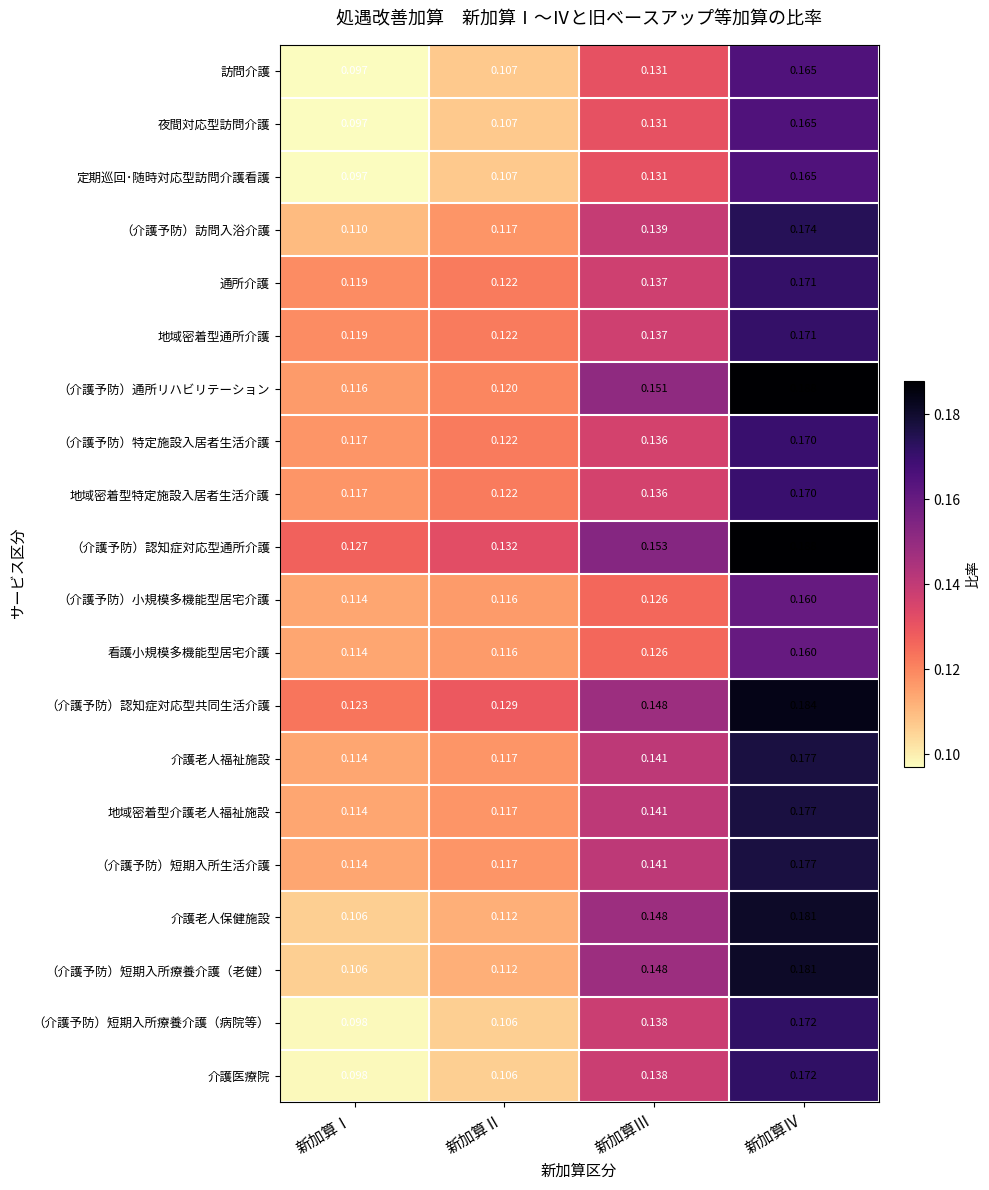

Which label corresponds to the smallest value in the chart?

新加算Ⅰ